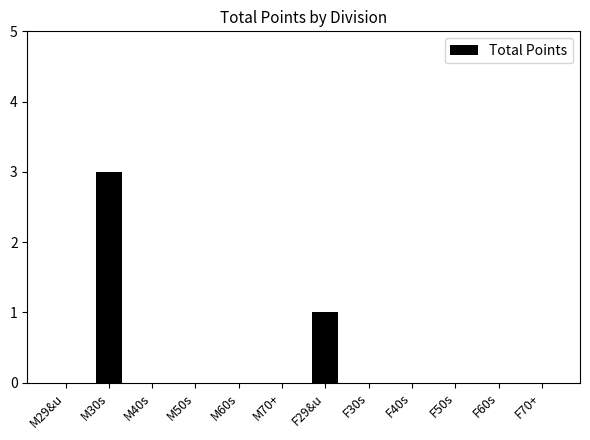

Is it true that the value at M70+ is 0?

True